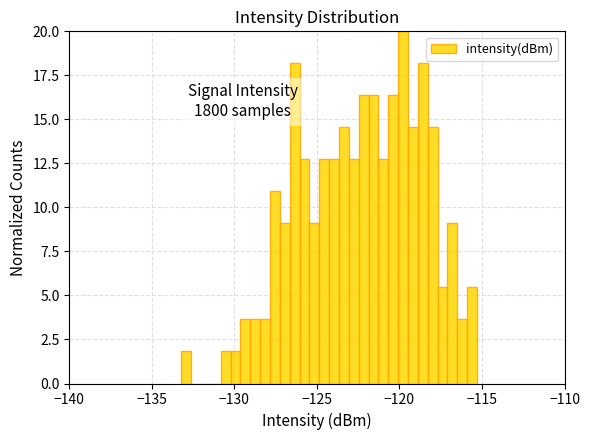

Read against the x-axis, roughly where is the centre of the tallest bar?

-120.0